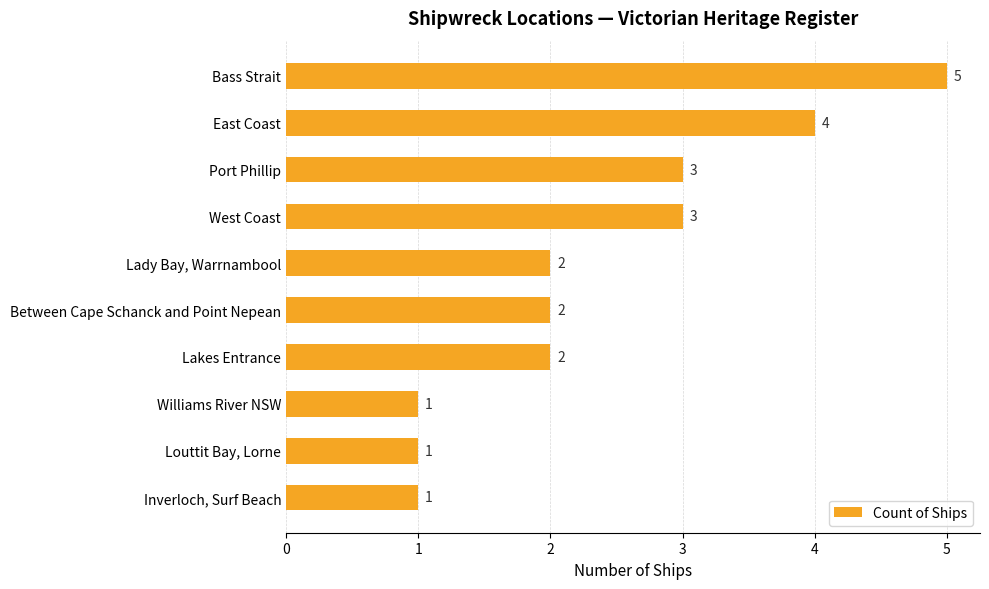

Reading top to bottom, extract all data points from this chart.

5	4	3	3	2	2	2	1	1	1